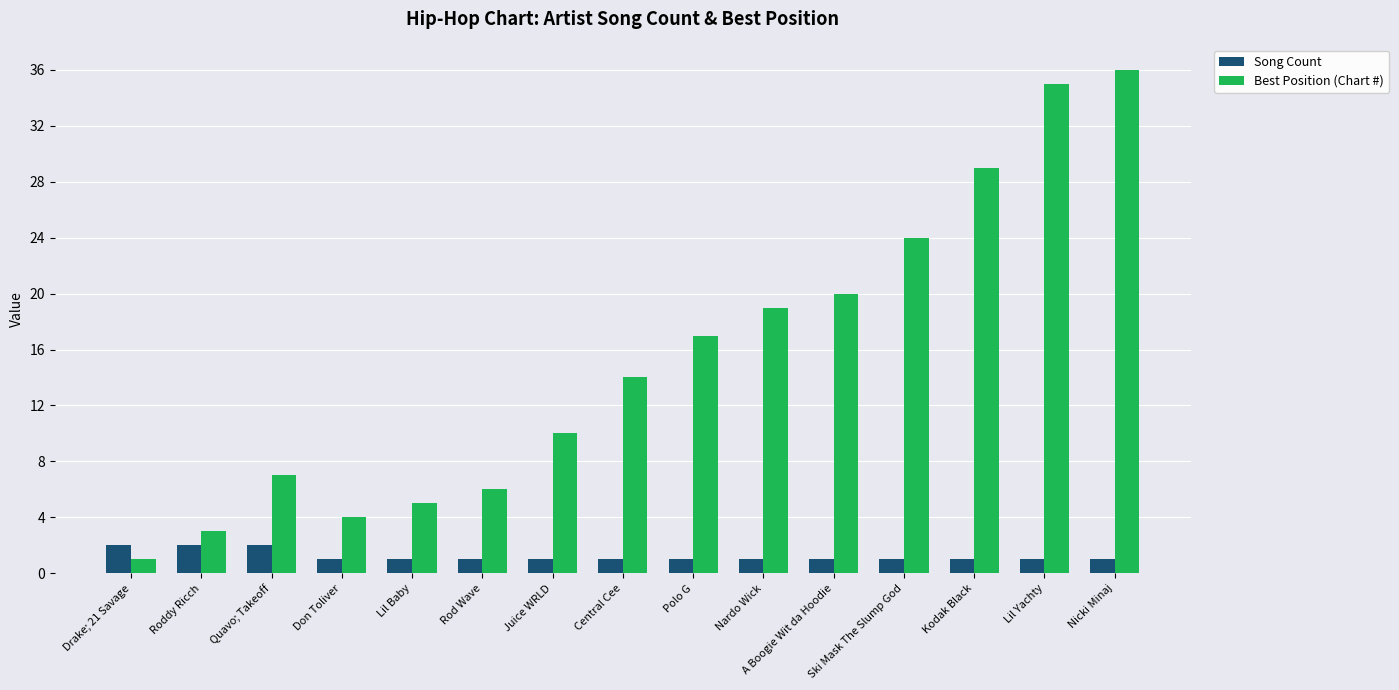

What are all the series names shown in the legend?

Song Count, Best Position (Chart #)